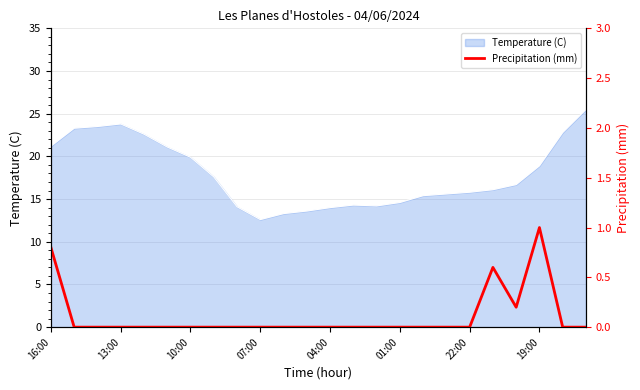

What is the minimum value for Temperature (C)?

12.6